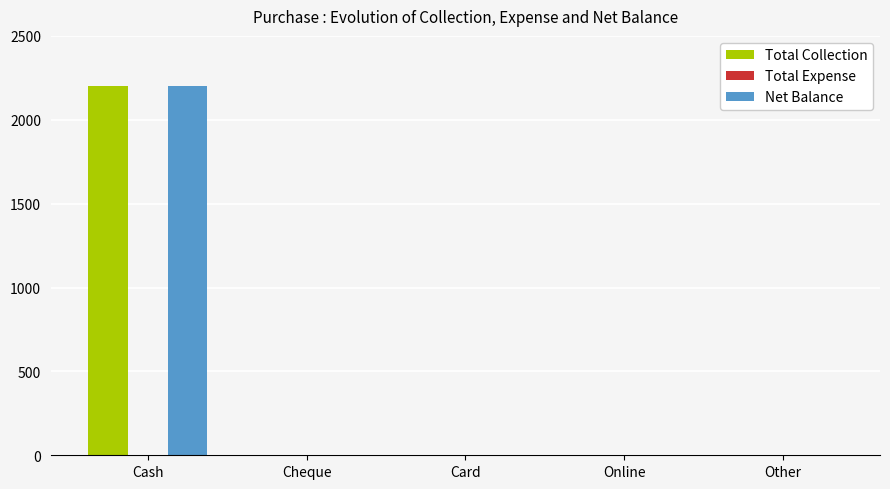

What is the maximum value for Total Collection?

2200